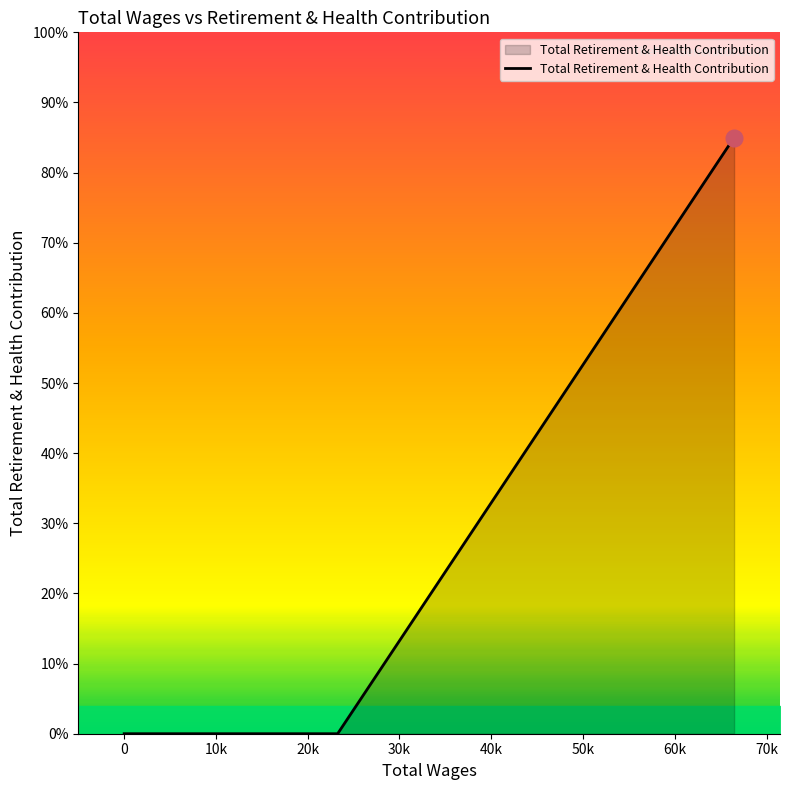

Rank the categories by value from lowest to highest.

23263.0, 0.0, 0.0, 0.0, 0.0, 0.0, 0.0, 0.0, 66464.0